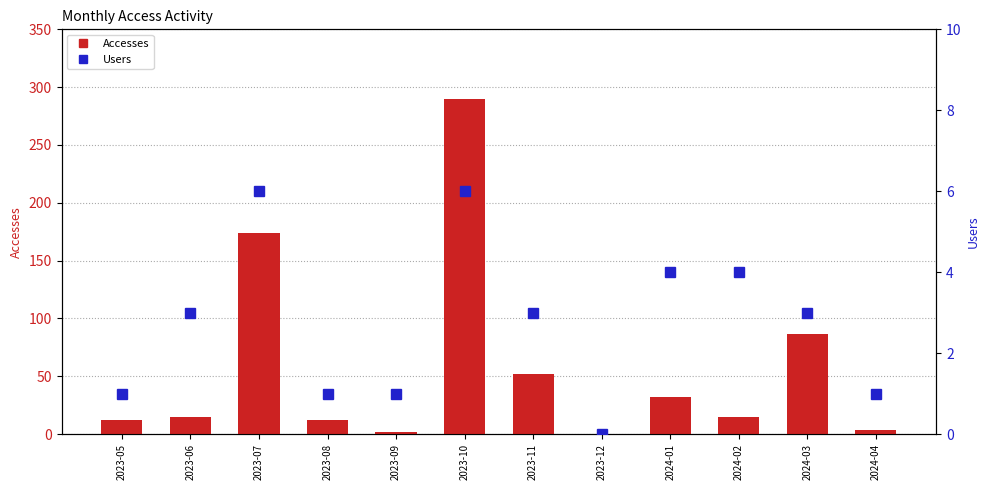

True or false: Accesses has a value of 144 at 2024-03.

False